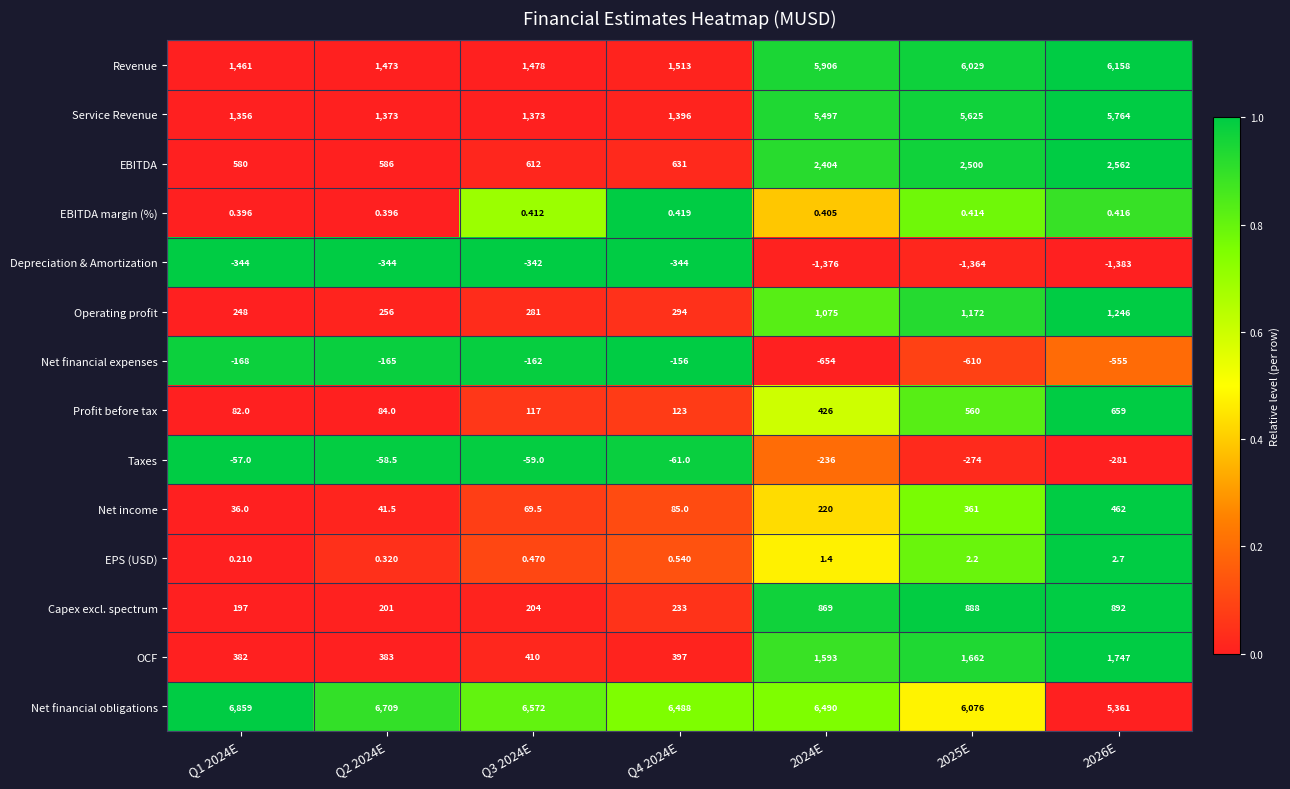

Is the value of Operating profit at 2025E greater than the value of Profit before tax at Q1 2024E?

Yes